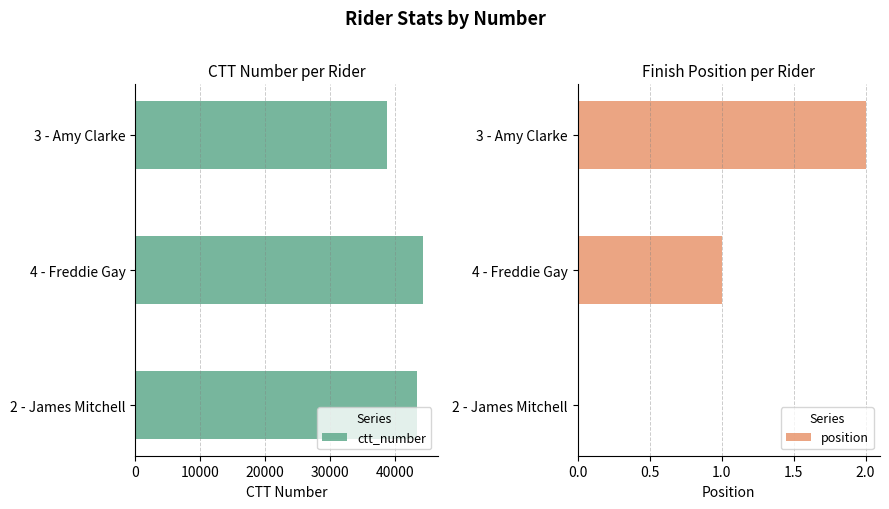

True or false: ctt_number has a value of 44402 at 4 - Freddie Gay.

True